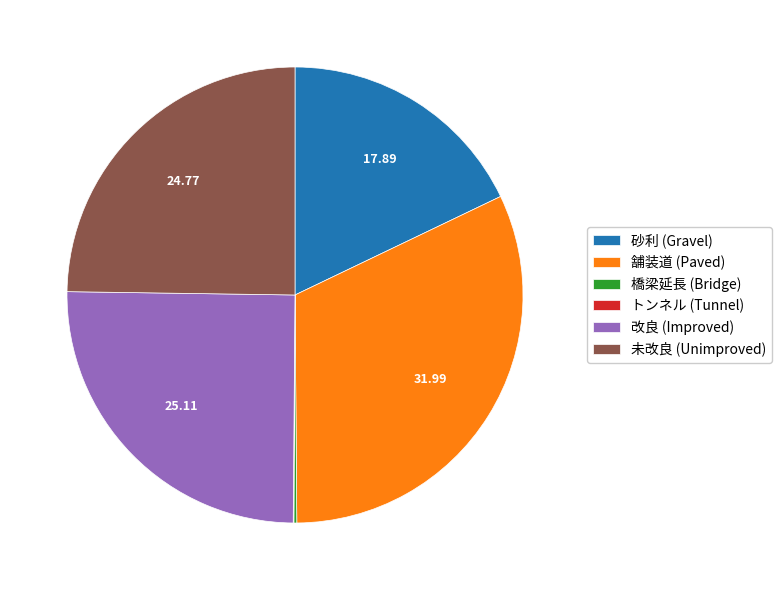

Is there a majority slice in this chart?

No